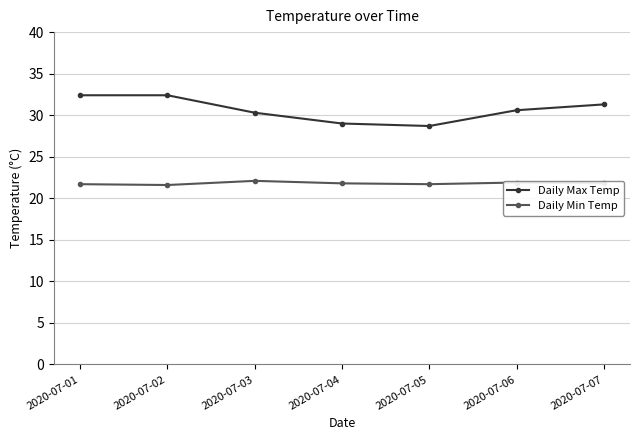

What are all the series names shown in the legend?

Daily Max Temp, Daily Min Temp